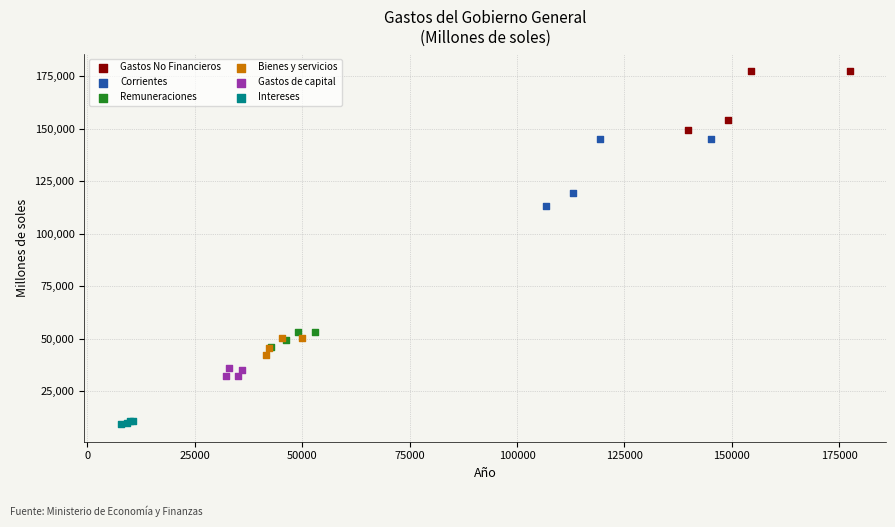

Which series has the widest spread of Y values?

Corrientes